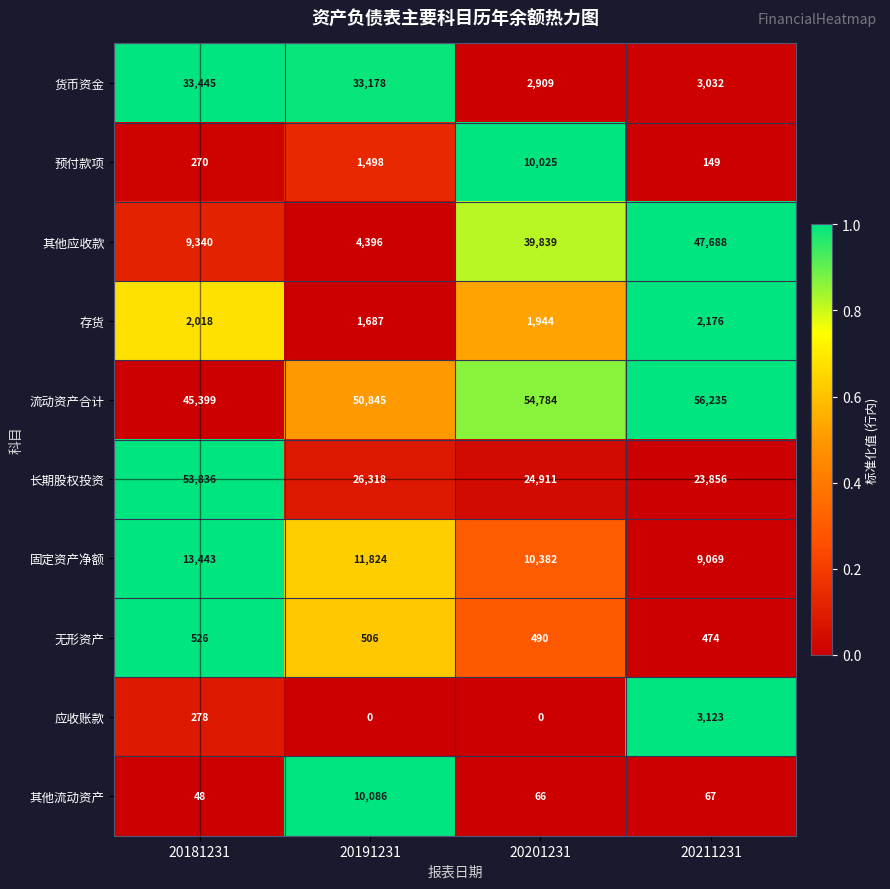

Count the number of data series in this chart.

10